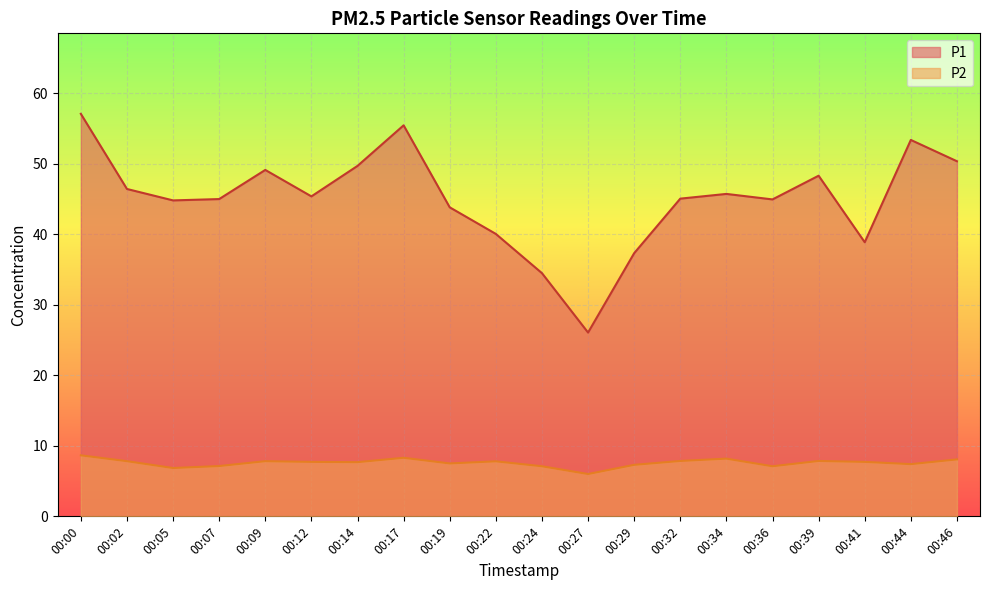

Which series has the largest range (max minus min)?

P1